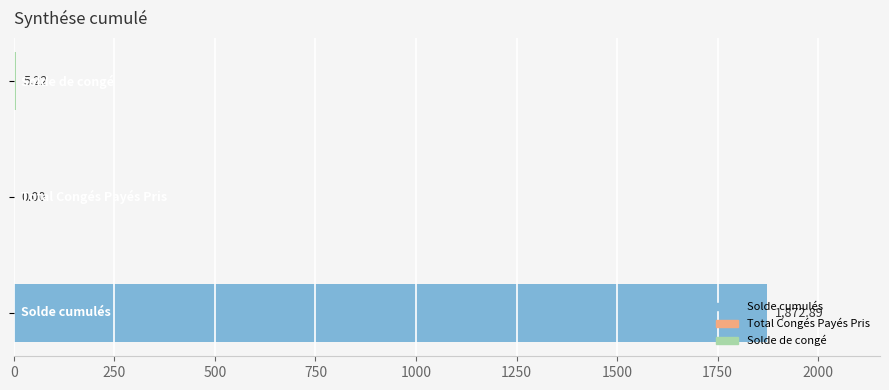

What is the difference between the maximum and minimum values?

1872.9